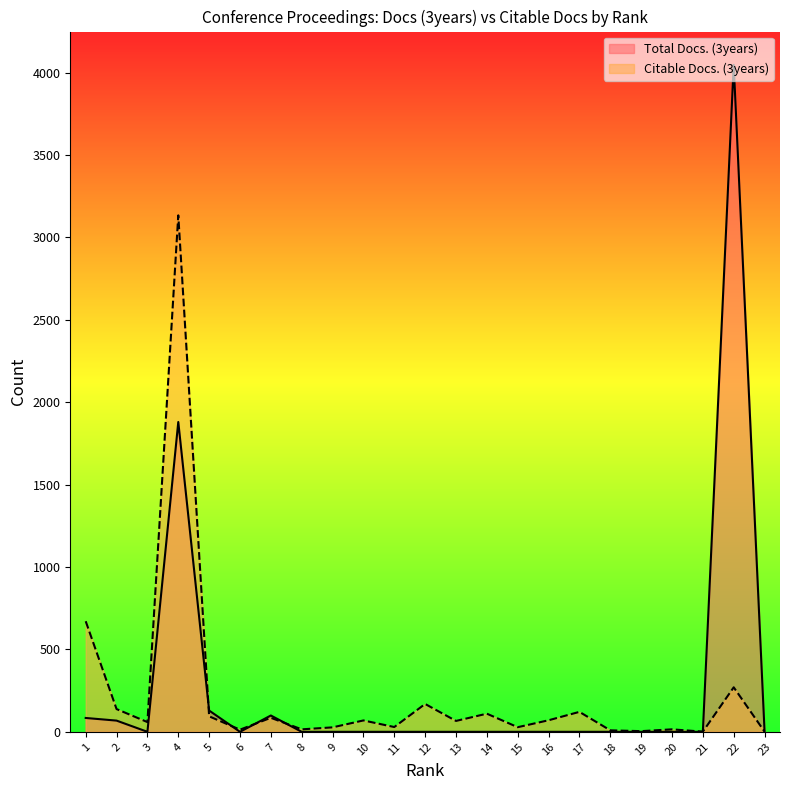

Which category has the highest value in the Citable Docs. (3years) series?

4